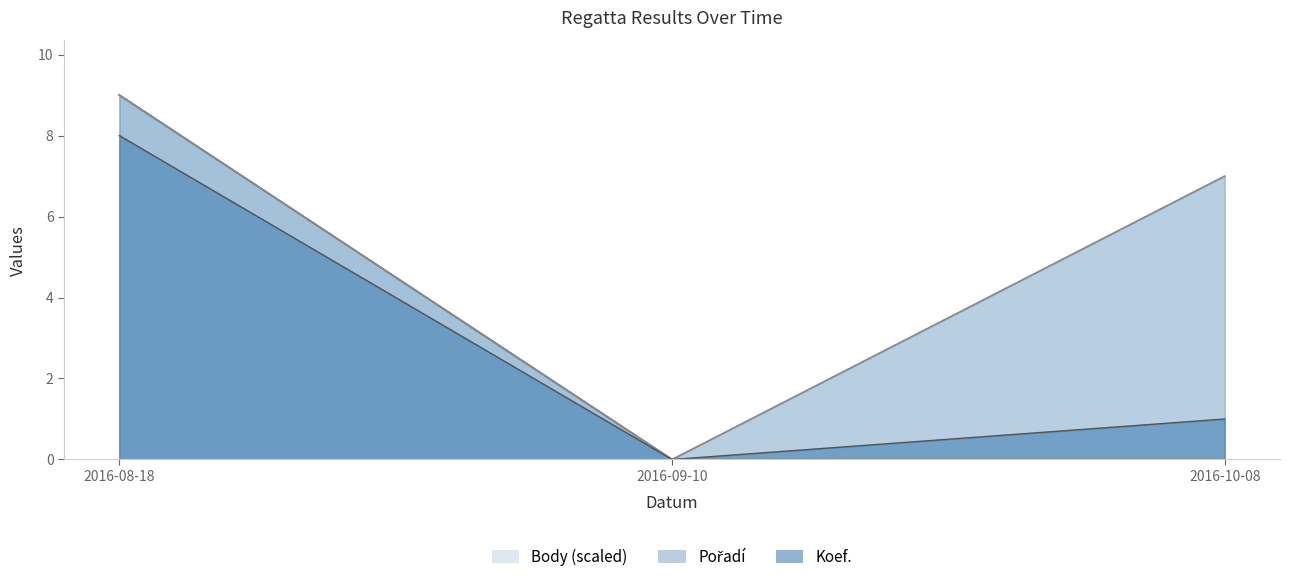

Count the number of categories in the chart.

3